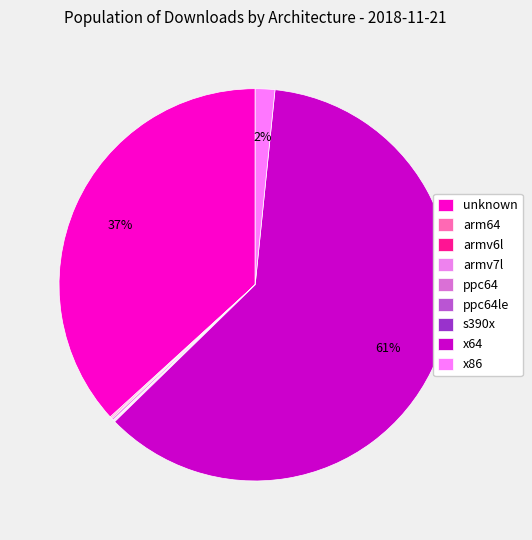

Which has a higher value, armv6l or ppc64le?

armv6l